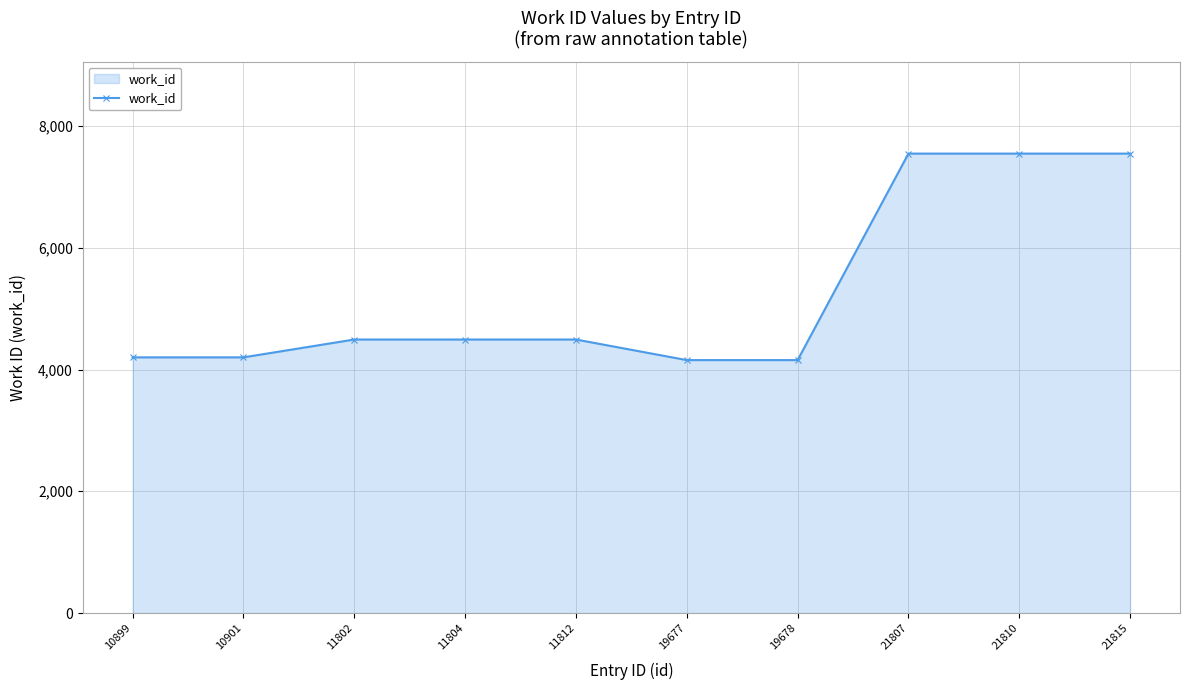

Reading right to left, extract all data points from this chart.

7547	7547	7547	4155	4155	4493	4493	4493	4200	4200